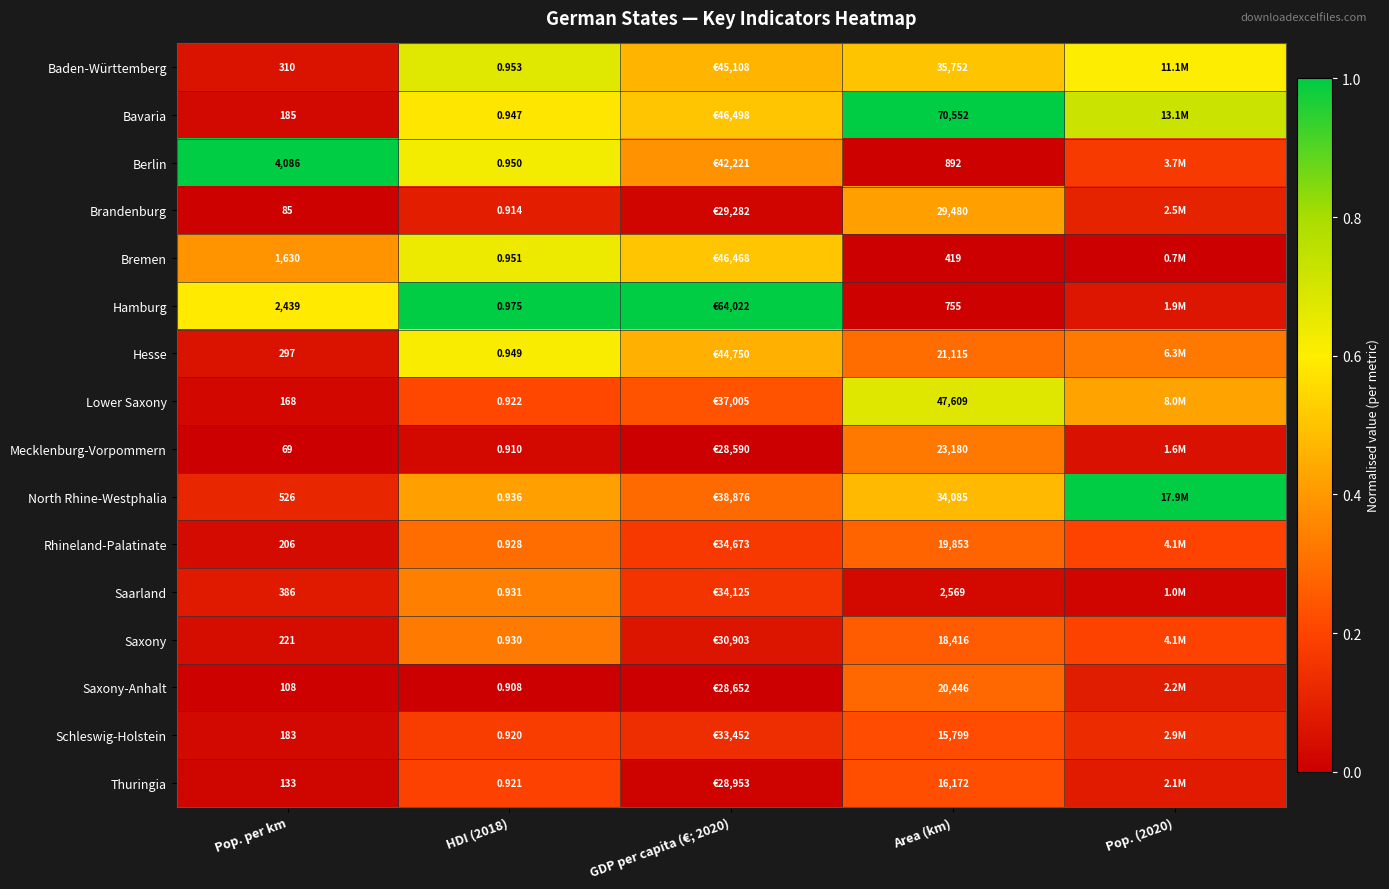

What is the spread (max minus min) of values at Area (km)?

70133.0